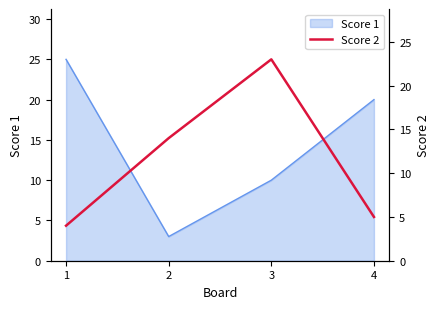

At which label is Score 1 closest to 14?

3